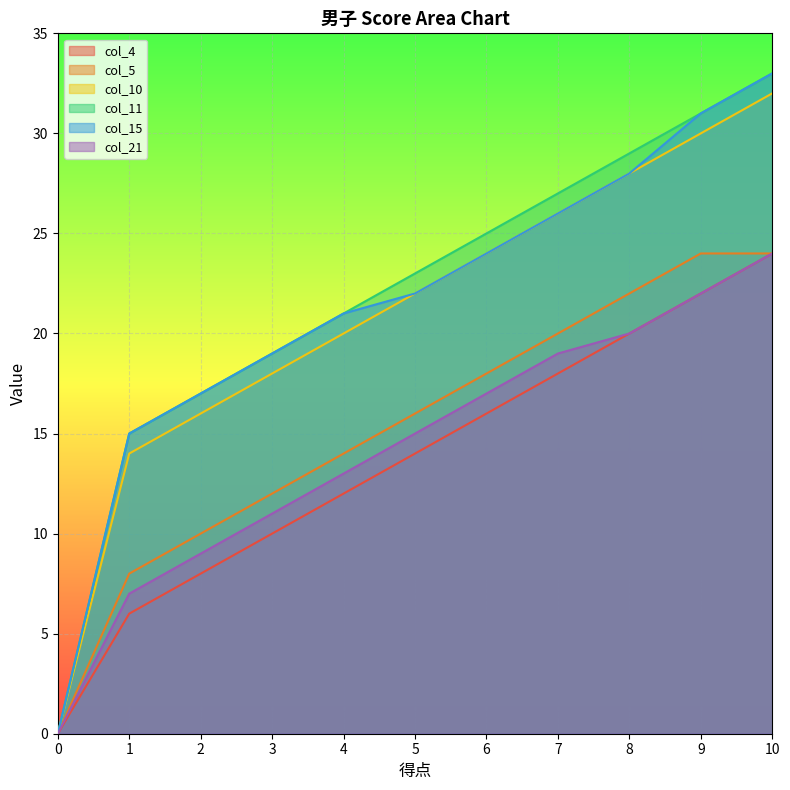

Which series has the largest total across all categories?

col_11